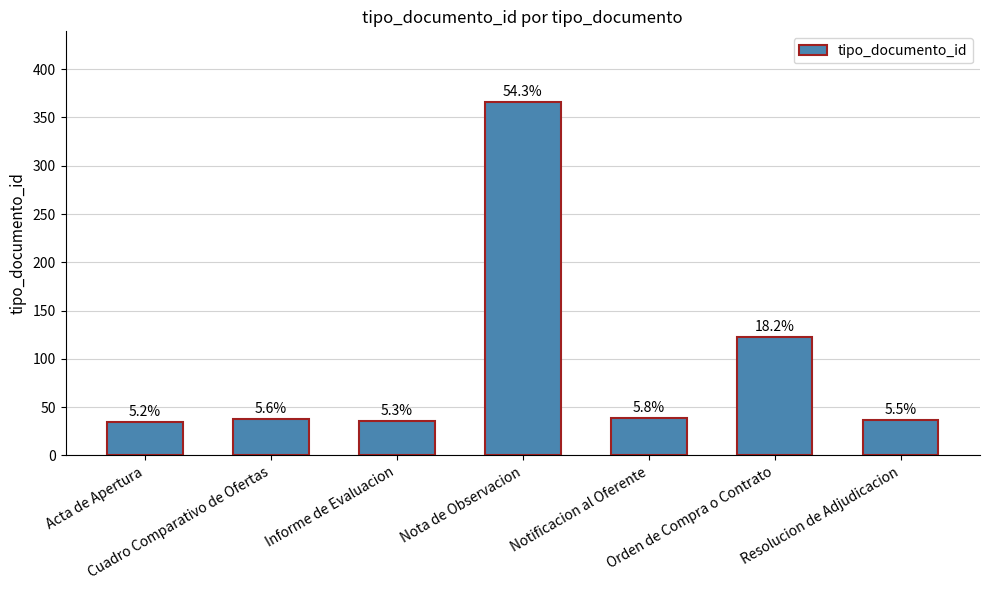

Are the bars horizontal?

No